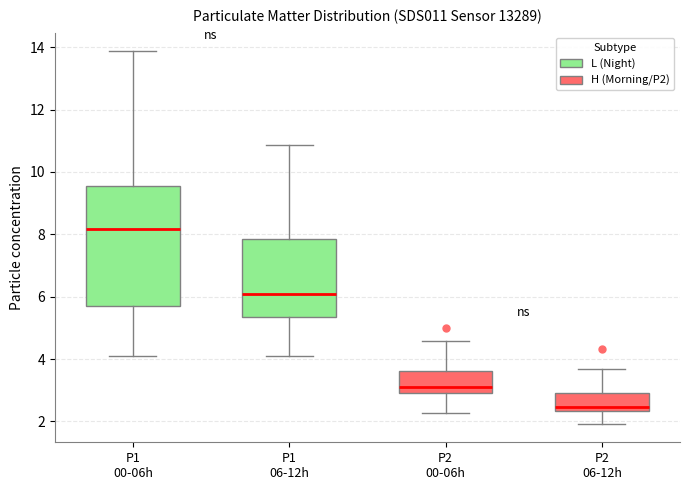

Where does the lower whisker of the box for P2 00-06h end on the y-axis? The values are not printed on the chart, so give them approximately, as read against the axis.

2.2